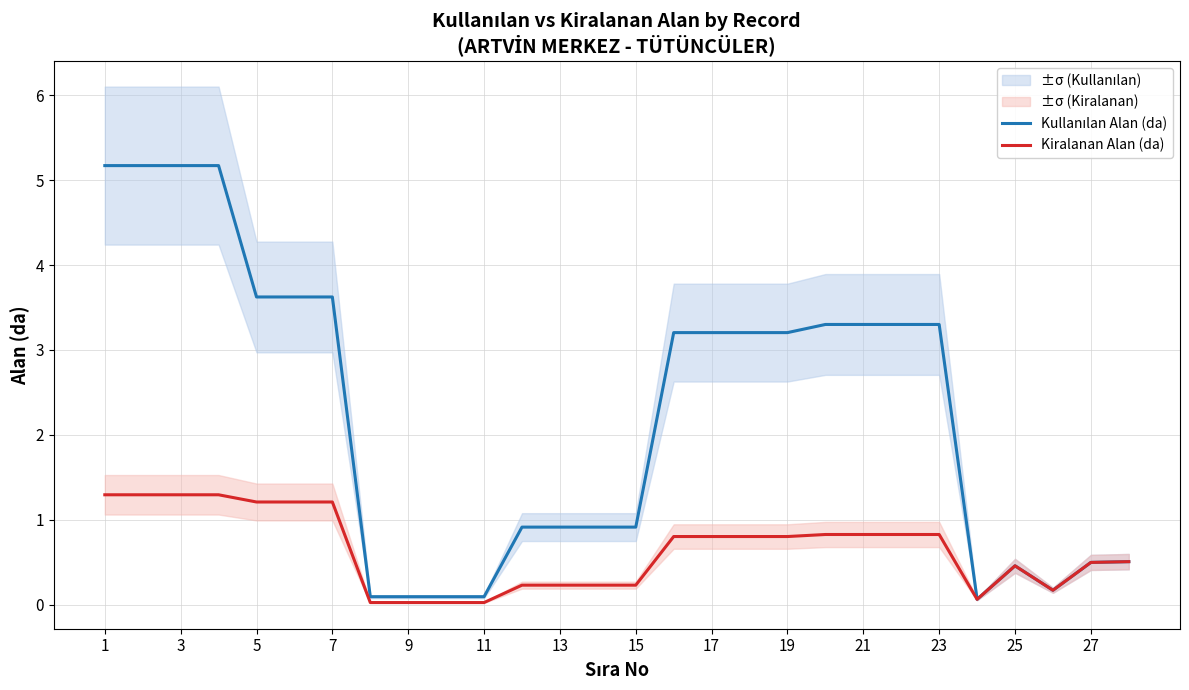

Which series has the largest total across all categories?

Kullanılan Alan (da)